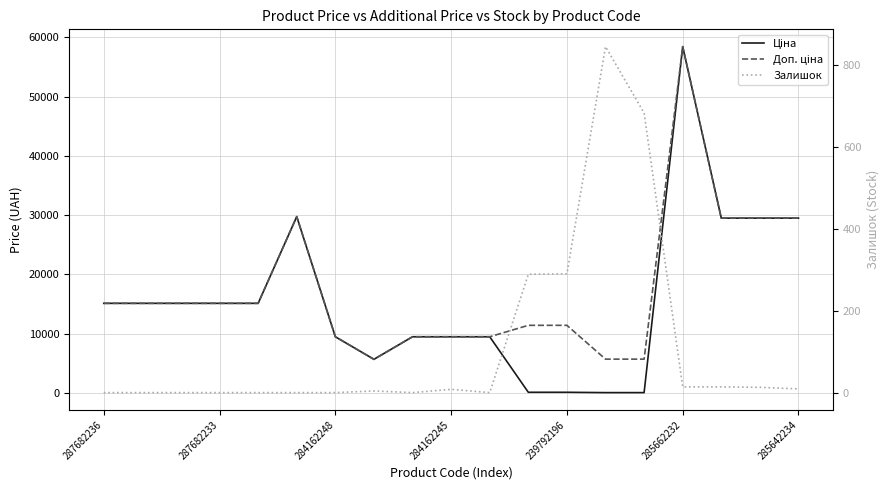

How many interior local valleys does the Залишок series have?

2